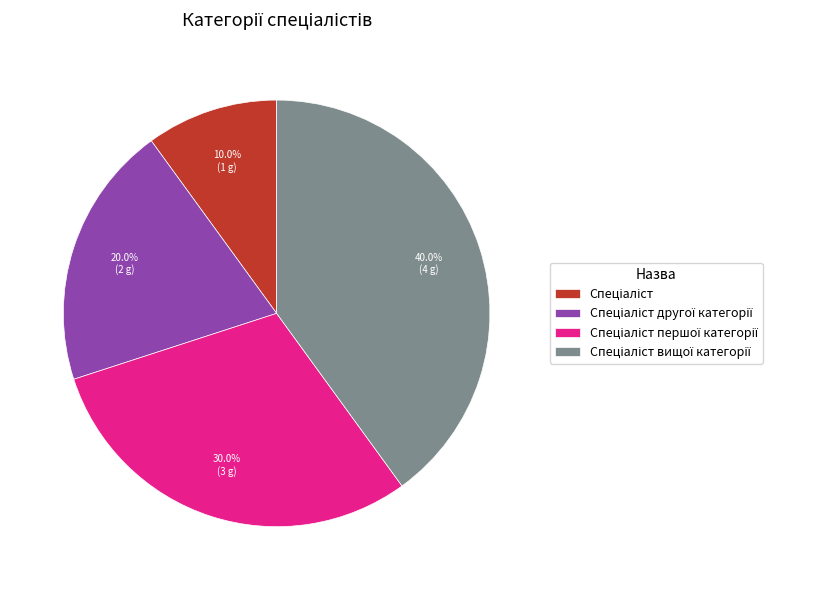

Does any single category account for the majority?

No